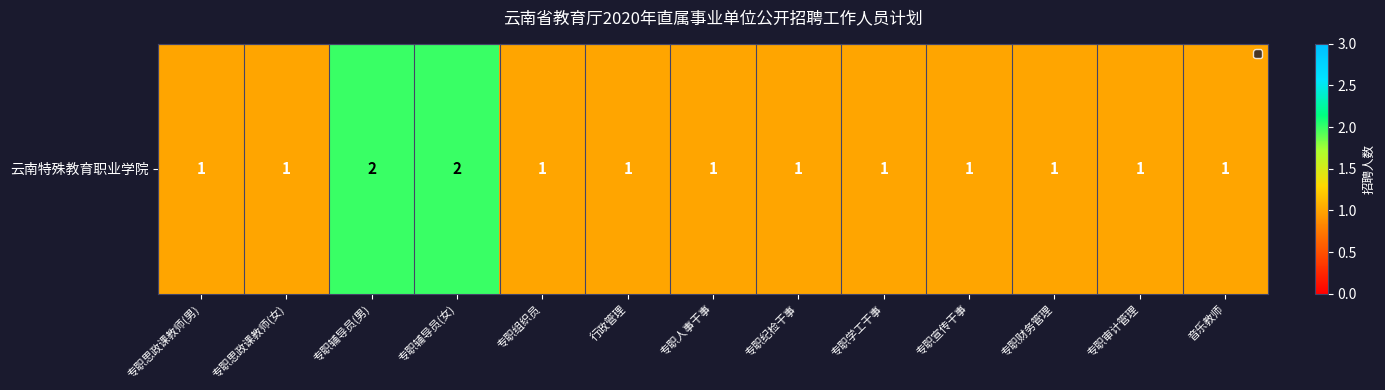

True or false: the data shows 1 at 专职学工干事.

True